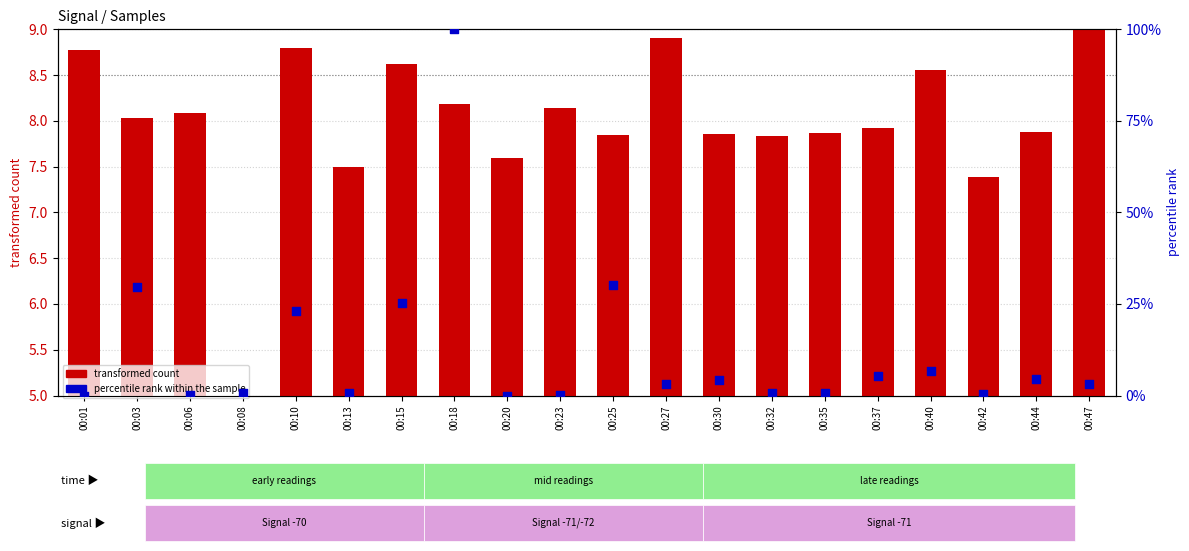

At which category is the sum across all series the highest?

00:18